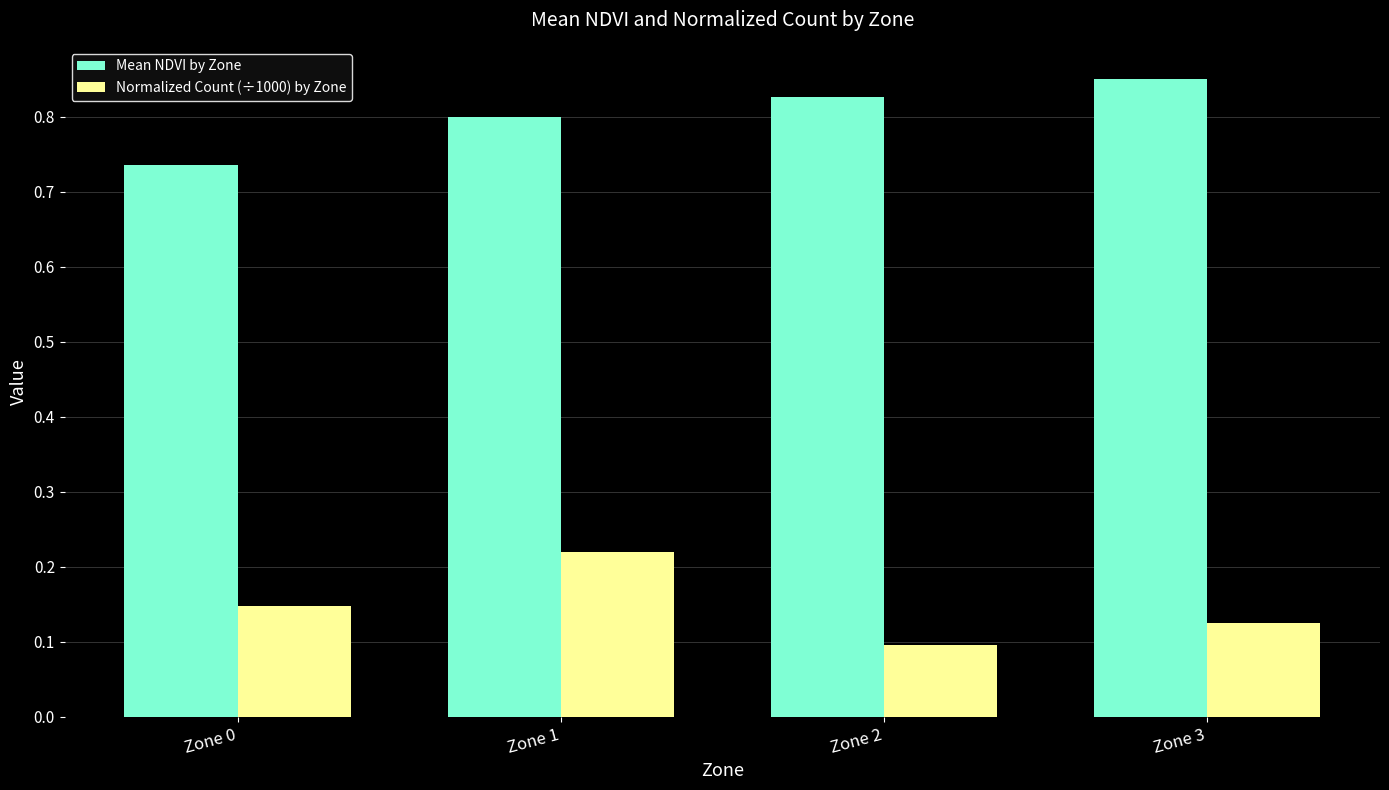

Which label corresponds to the largest value in the chart?

Zone 3